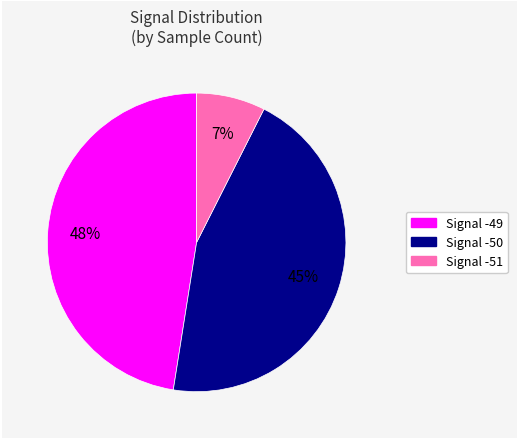

Is there any slice that represents more than half of the pie?

No